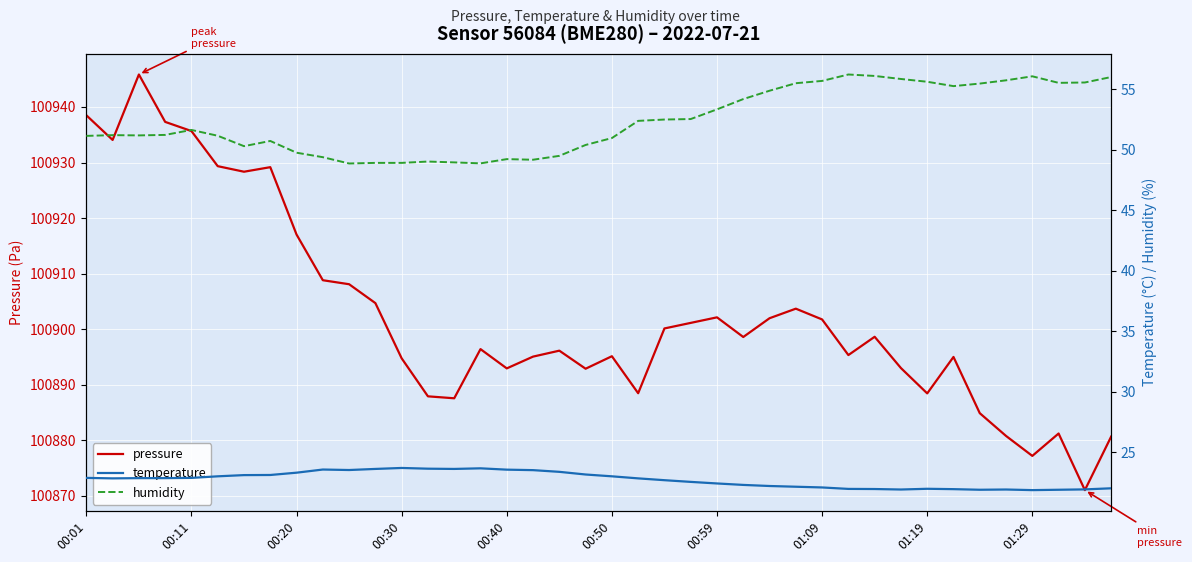

How many series are shown in this chart?

3